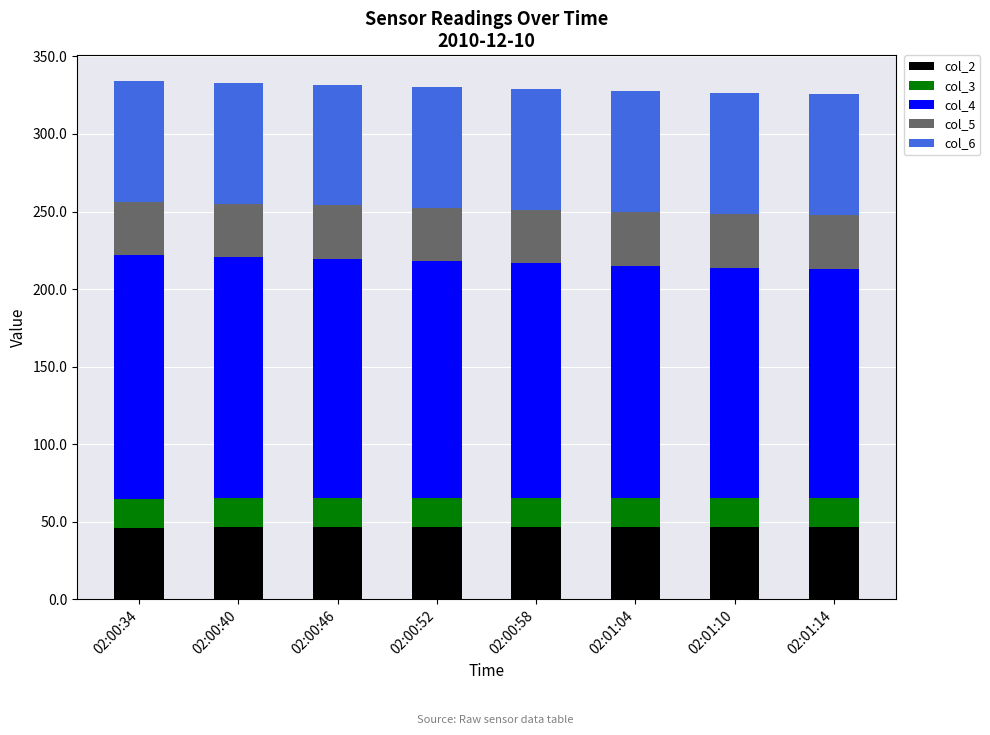

What is the minimum value for col_2?

46.4